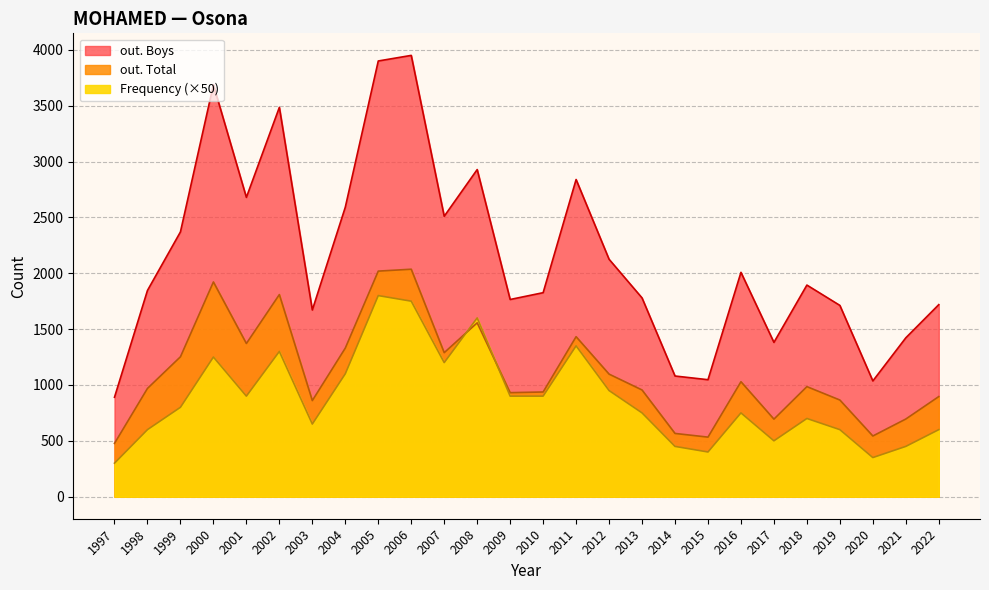

True or false: out. Boys and out. Total cross at least once.

False